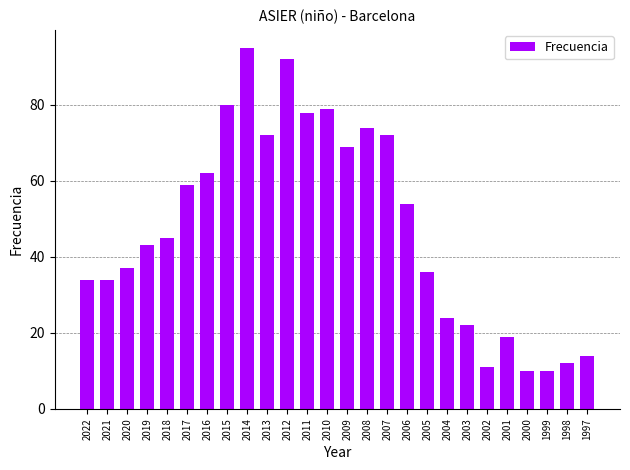

Is it true that the value at 2015 is 41?

False